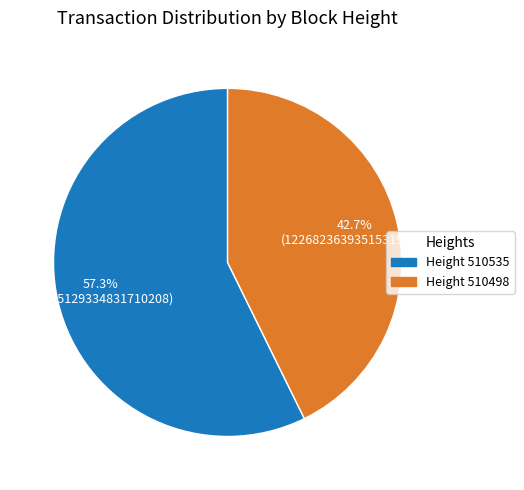

How many slices are in this pie chart?

2